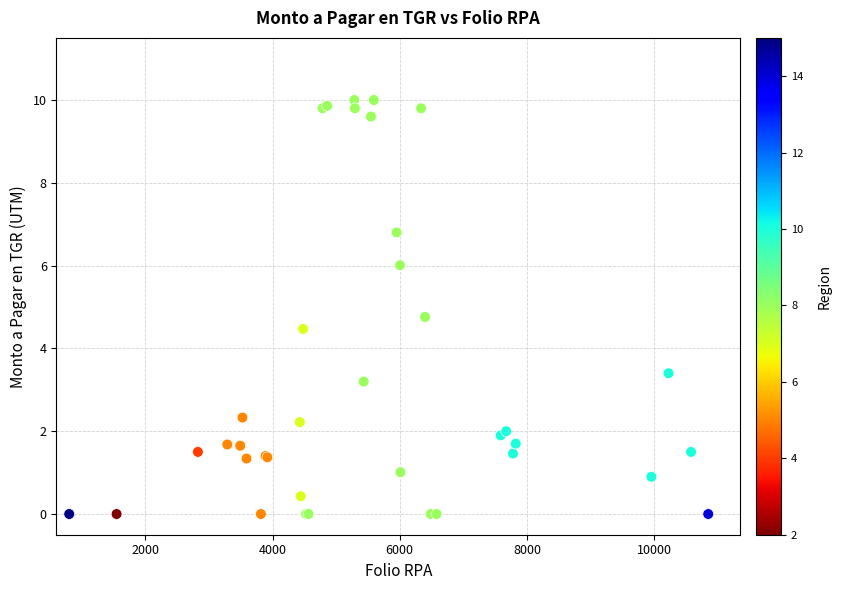

What Y value in the scatter plot is closest to 5?

4.8